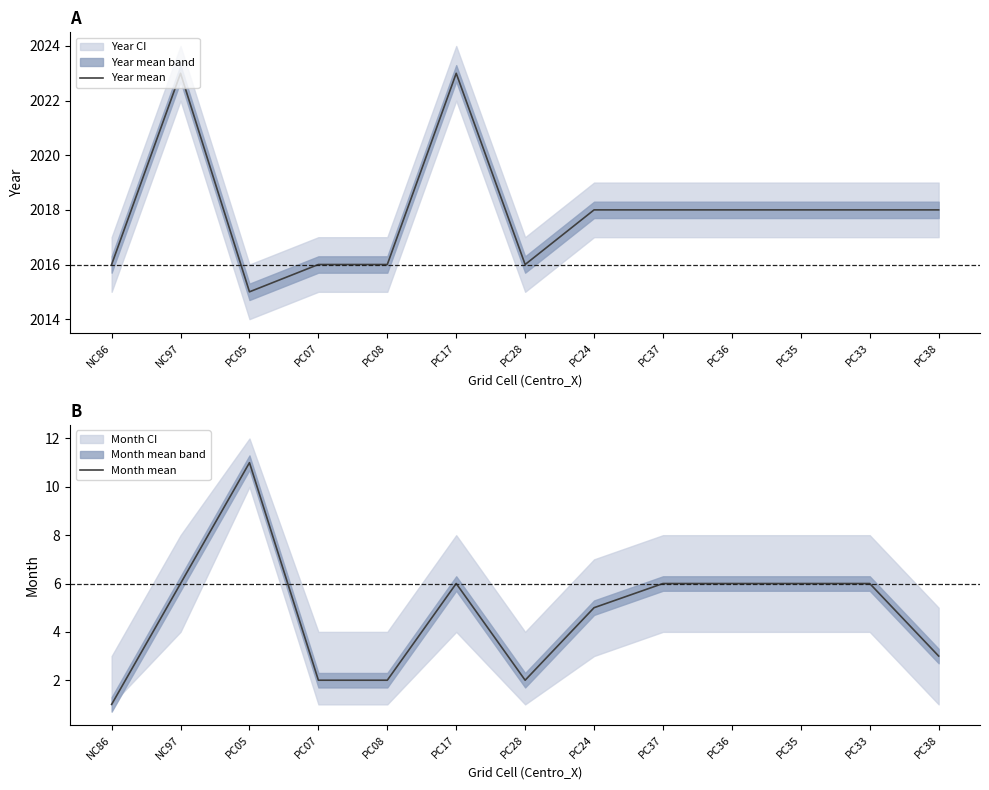

How many values in the Year mean series are below 2018?

5